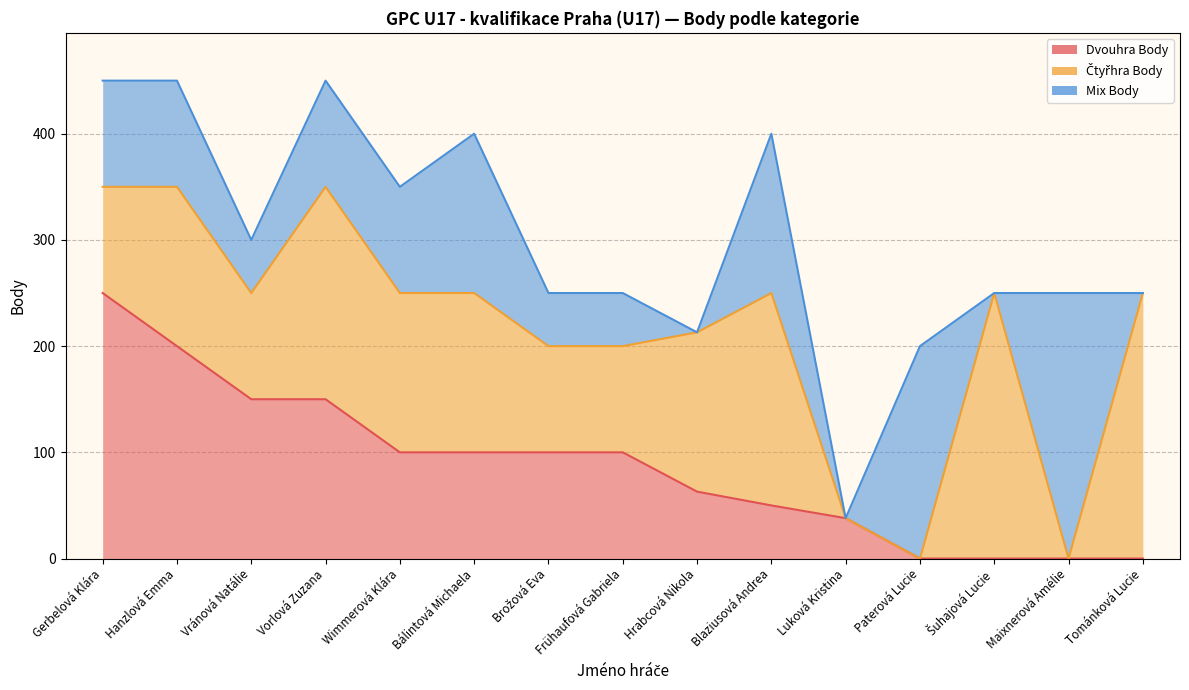

How many lines are shown in the chart?

3